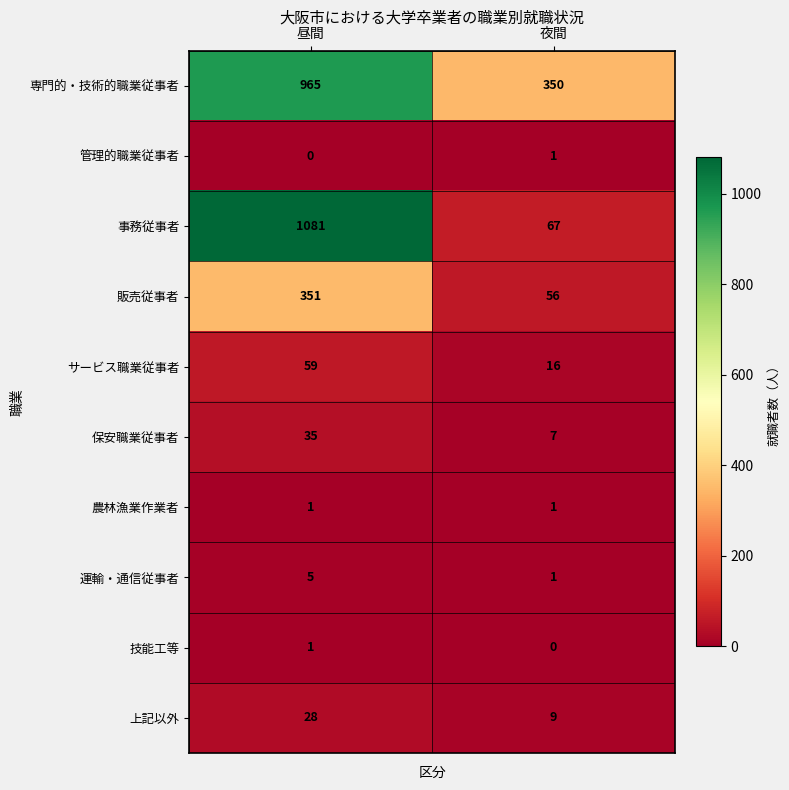

True or false: サービス職業従事者 has a value of 5 at 夜間.

False